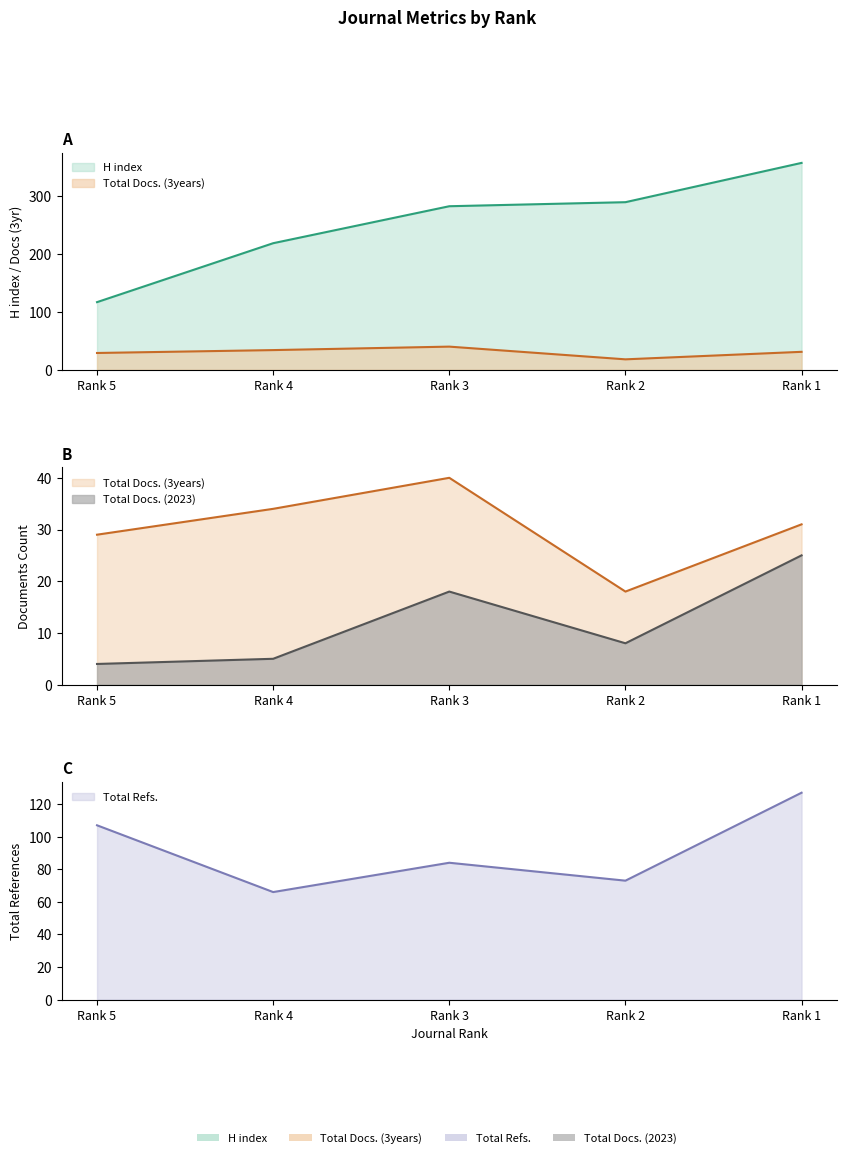

Count the number of categories in the chart.

5